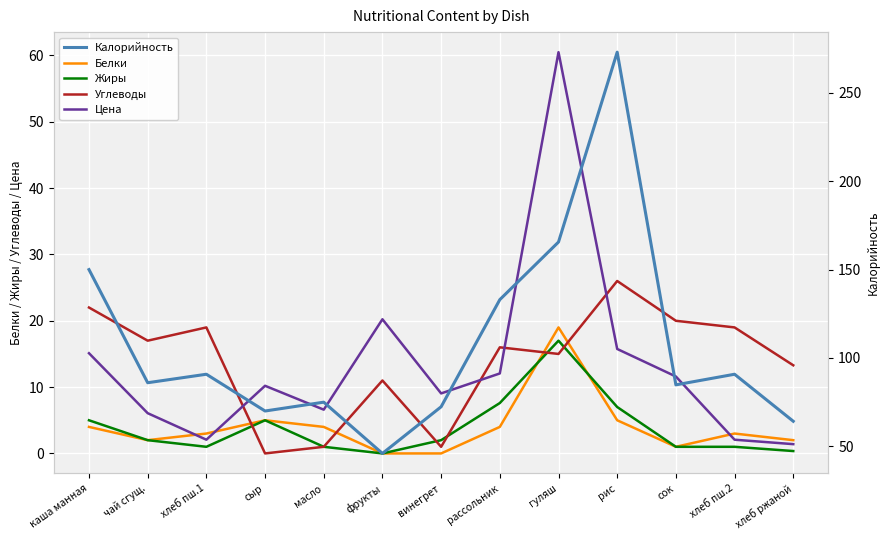

At which label is Углеводы closest to 13?

хлеб ржаной